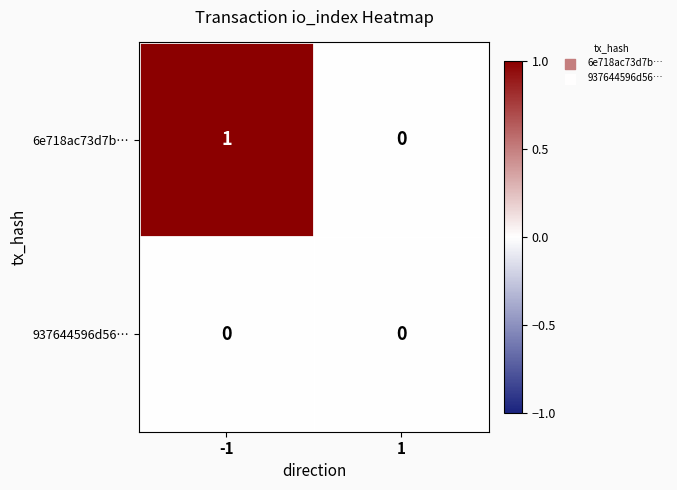

Reading left to right, transcribe all the data shown in this chart.

6e718ac73d7b…: 1	0
937644596d56…: 0	0